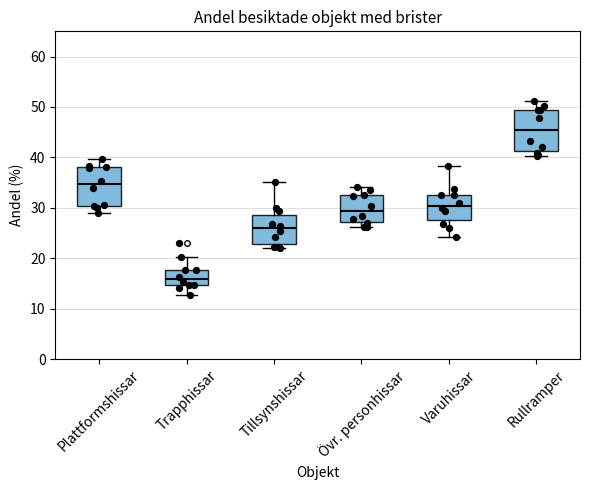

Where is the lower edge of the box for Tillsynshissar on the y-axis? The values are not printed on the chart, so give them approximately, as read against the axis.

23